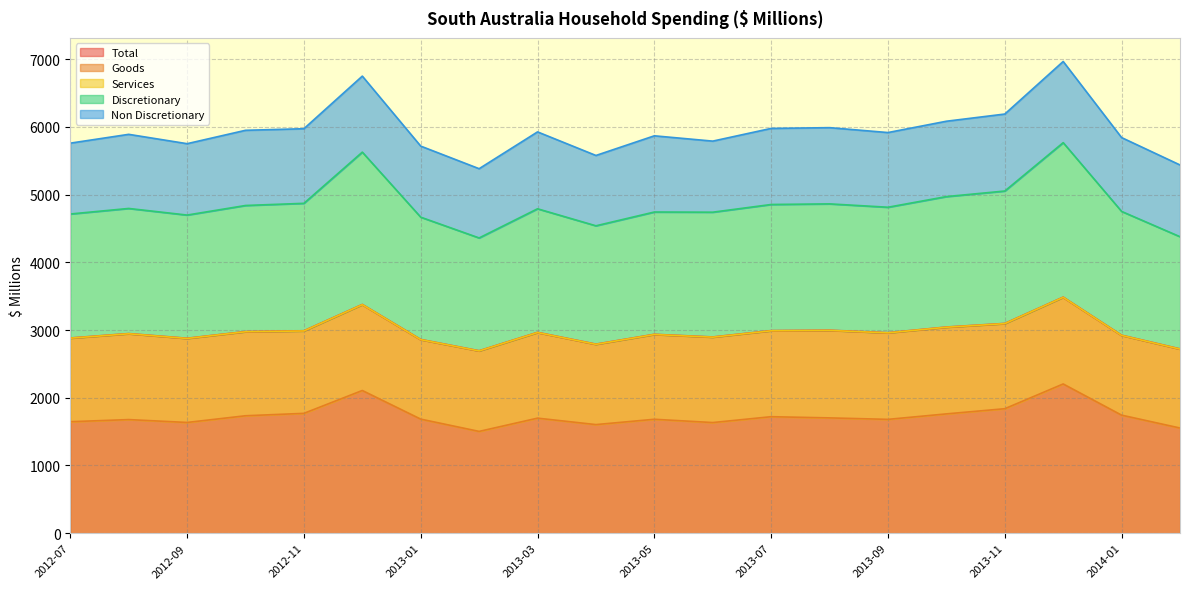

How many data points in Discretionary are less than 4795?

10